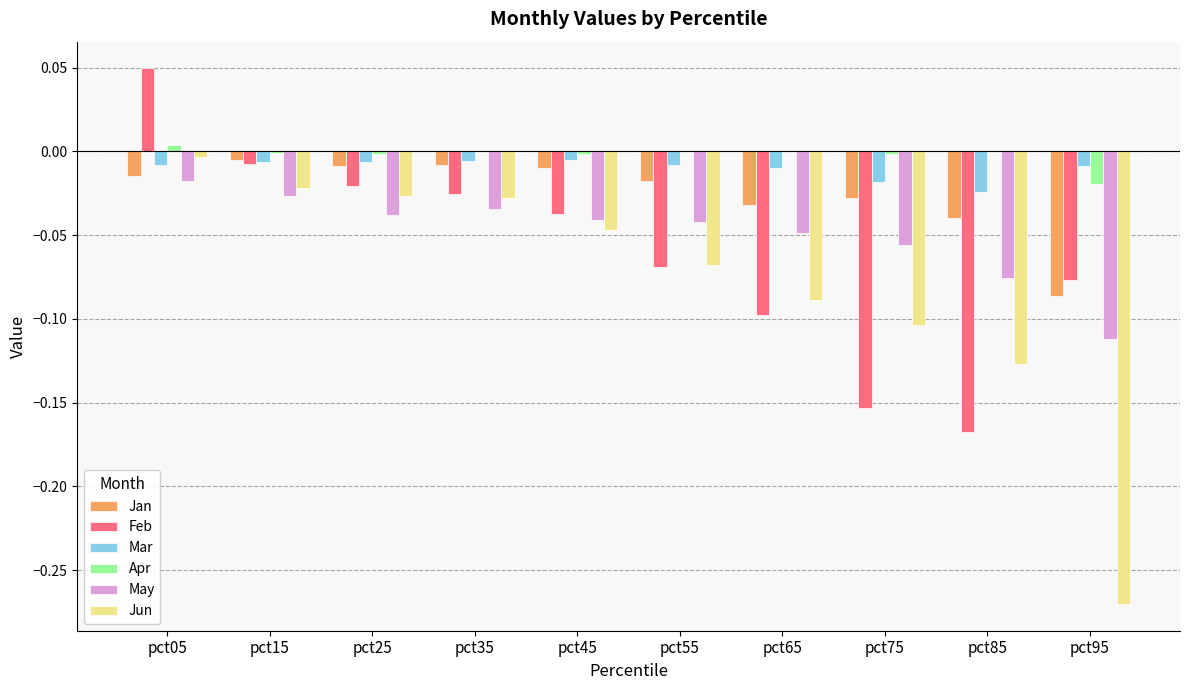

Is it true that Mar equals -0.0 at pct55?

True